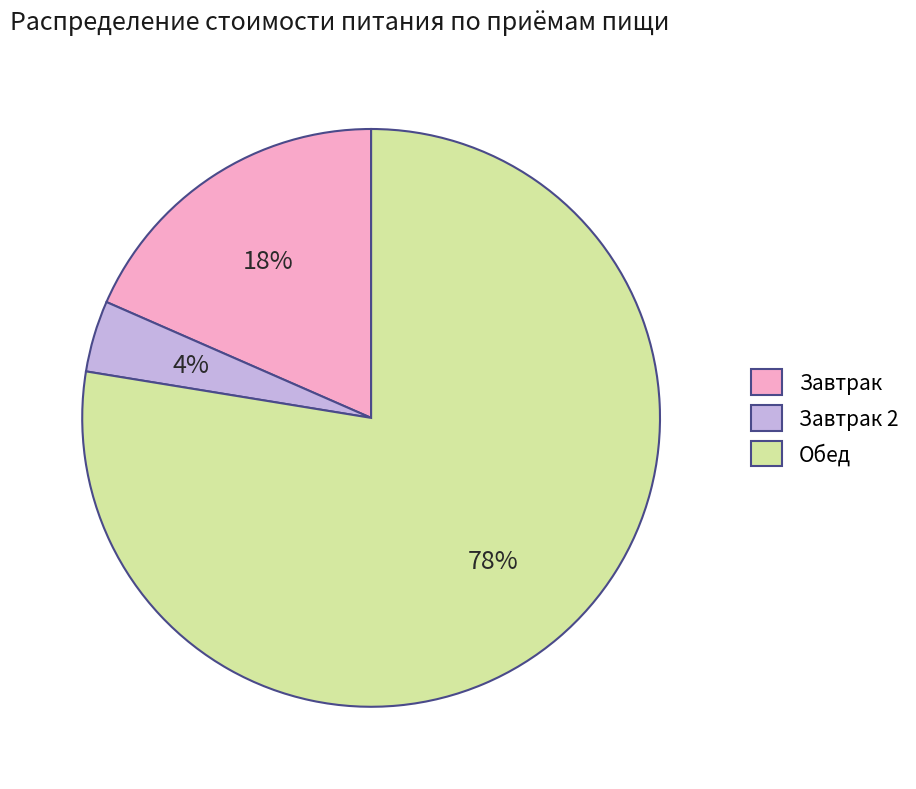

Combined, do Обед and Завтрак account for over 50%?

Yes